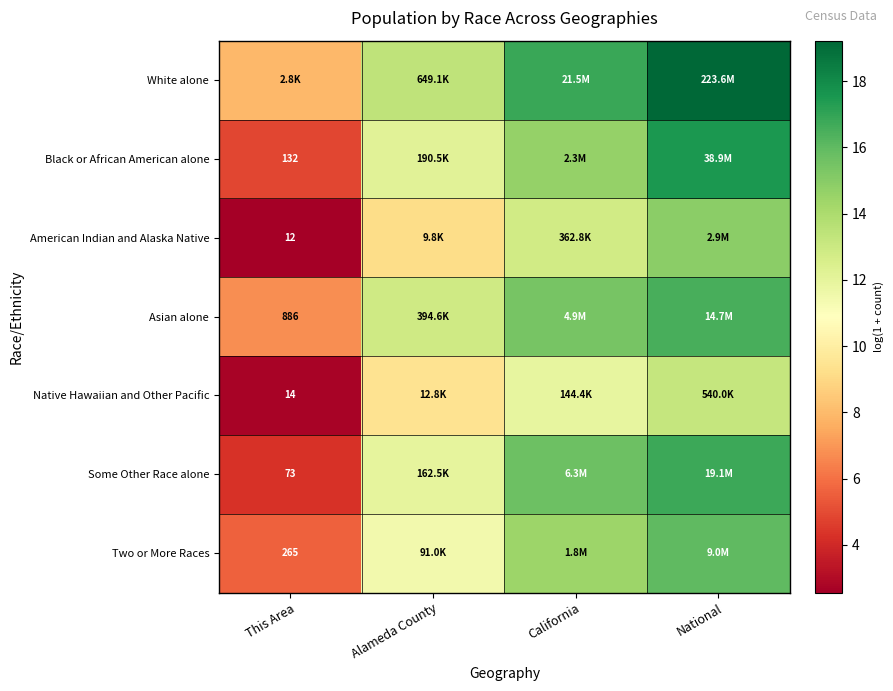

The White alone series shows 7.9 at This Area. True or false?

True